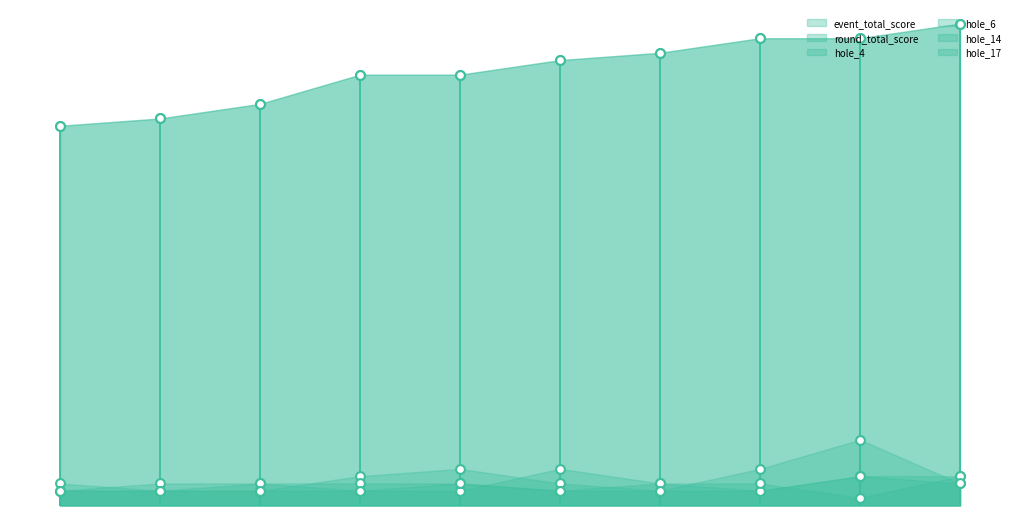

Is the value of event_total_score at 6 greater than the value of hole_14 at 2?

Yes